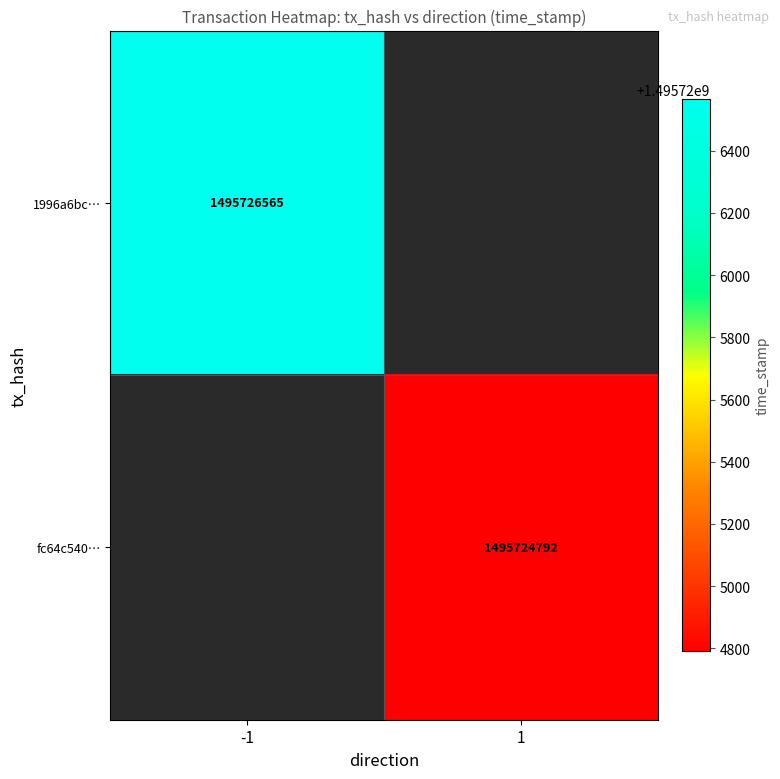

The 1996a6bc… series shows 1495726565 at -1. True or false?

True